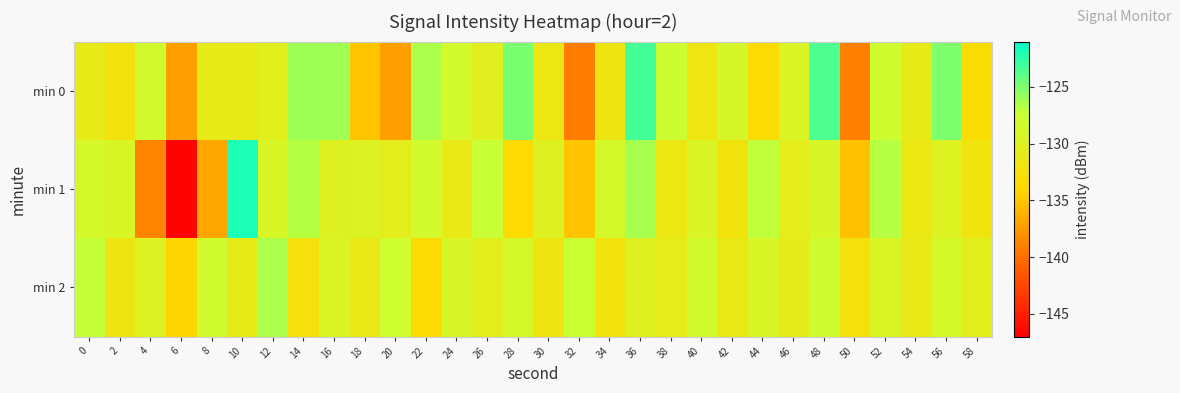

Between 56 and 14, which is larger?

56